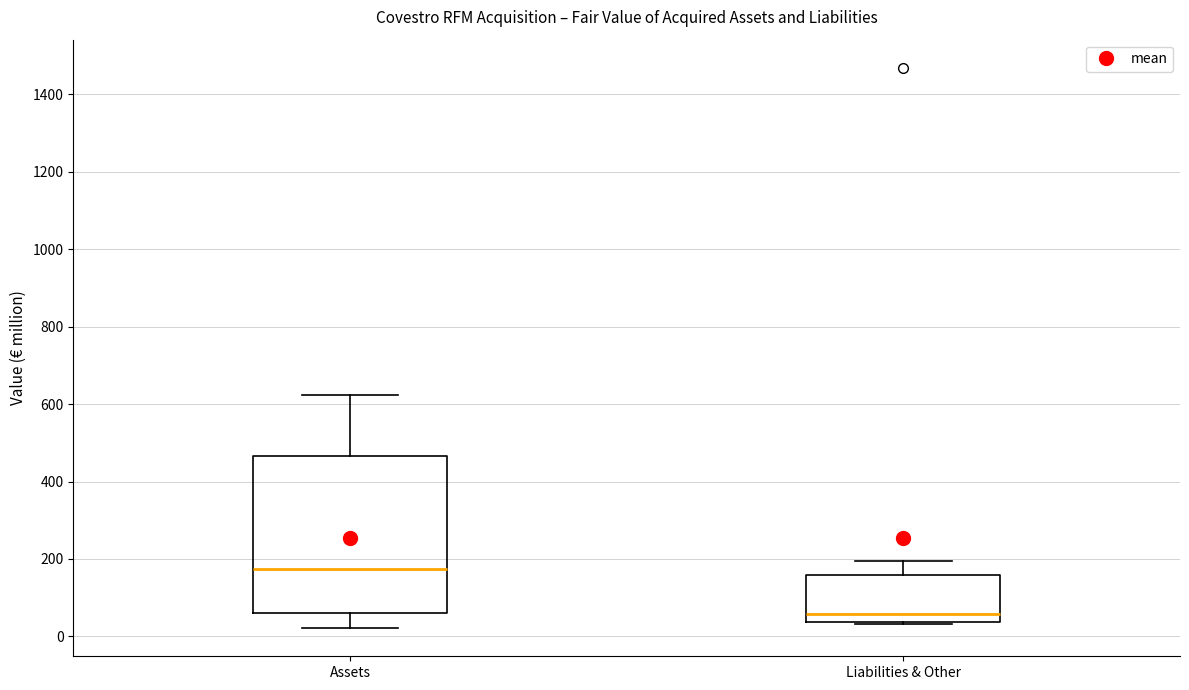

Which box has the lowest median line?

Liabilities & Other